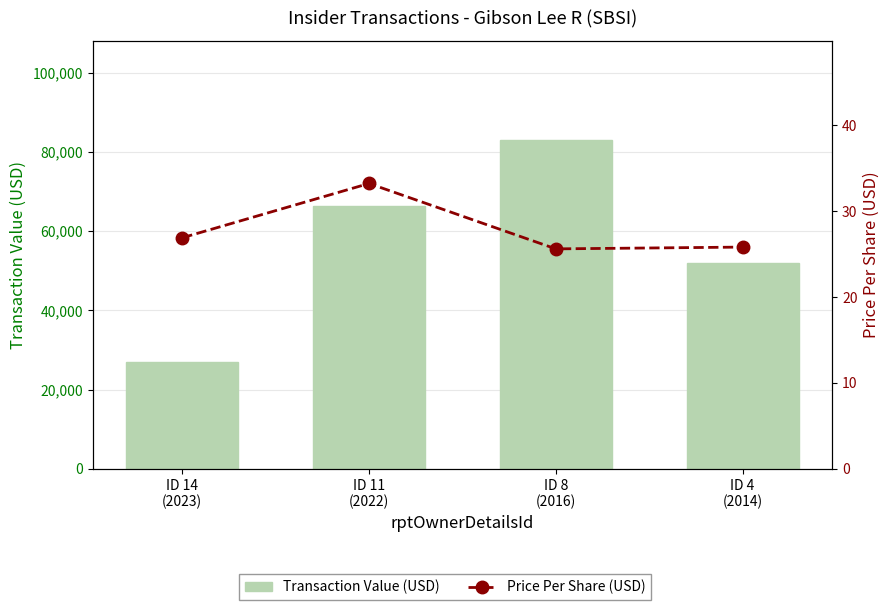

Count the Transaction Value (USD) values in the range 51910 to 83089.

3